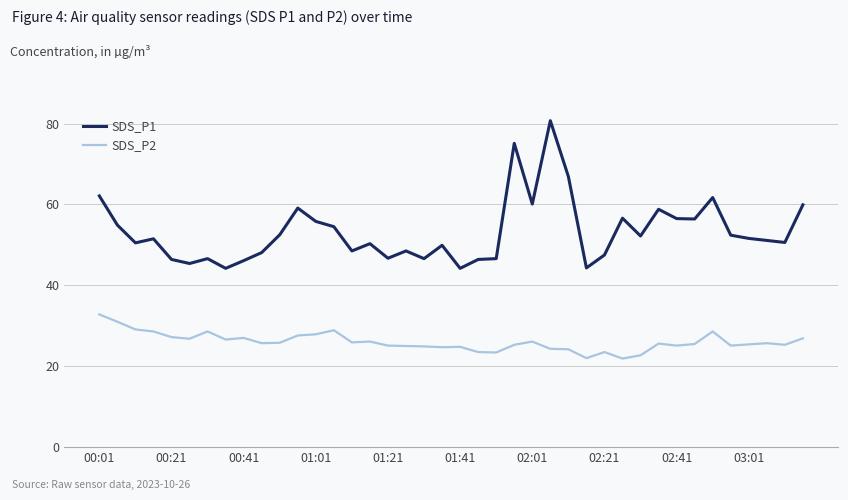

Rank the series by their maximum value, from lowest to highest.

SDS_P2, SDS_P1